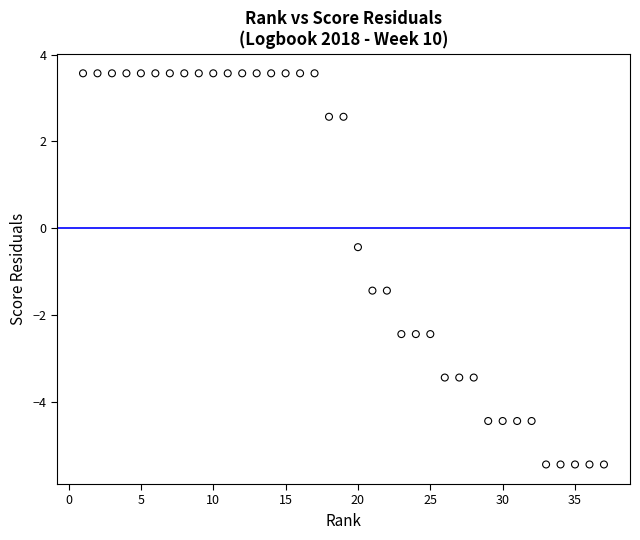

What Y value in the scatter plot is closest to 0?

-0.4